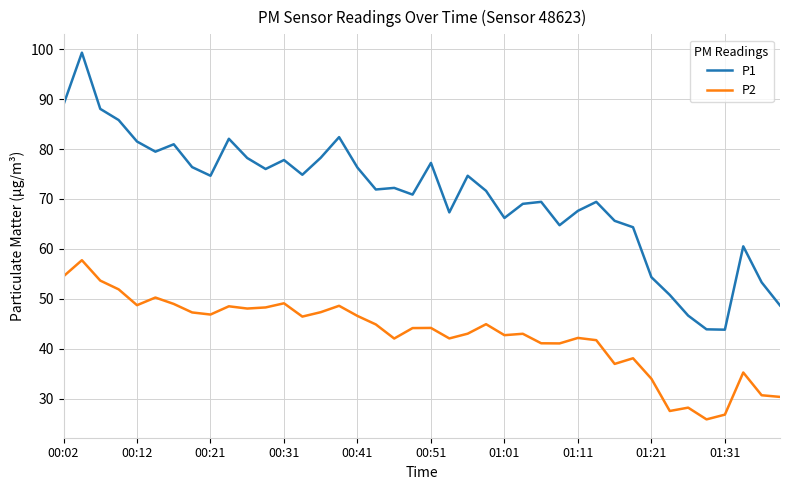

What is the minimum value for P1?

43.9